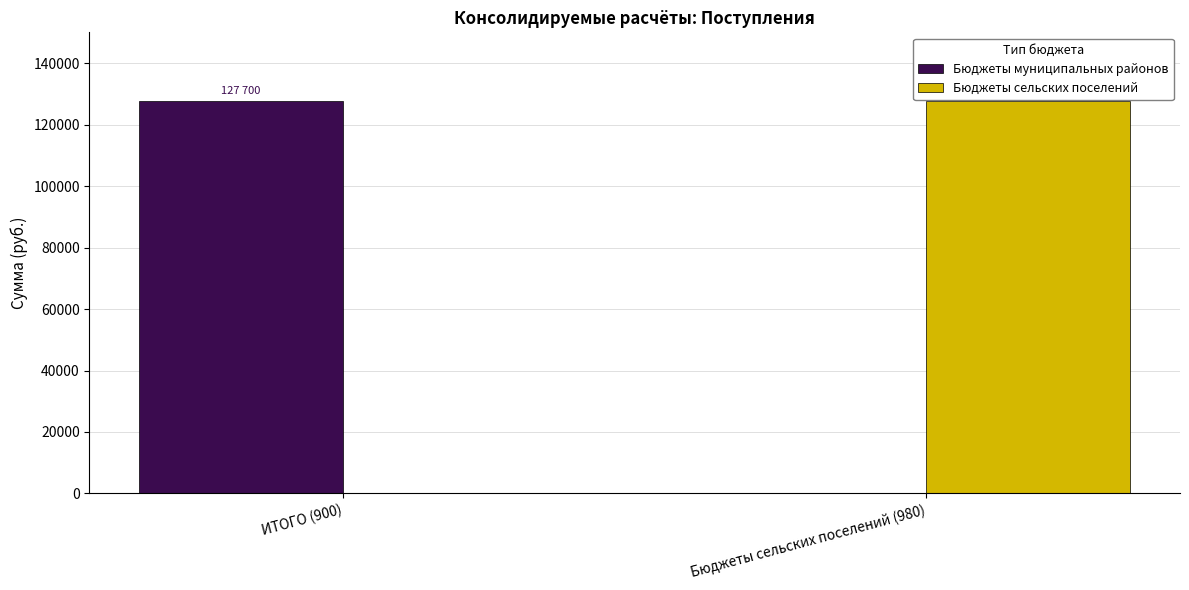

How many groups of bars are there?

2